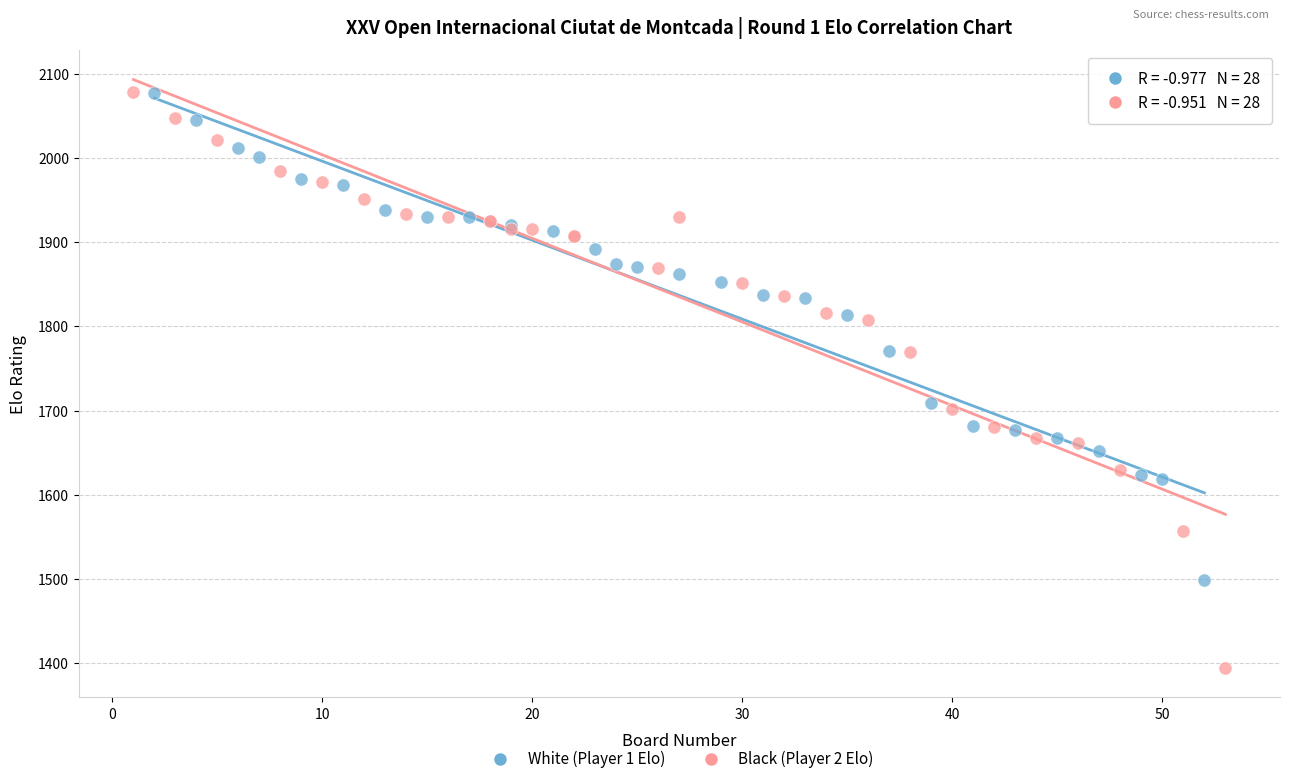

Which series has the widest spread of Y values?

Black (Player 2 Elo)